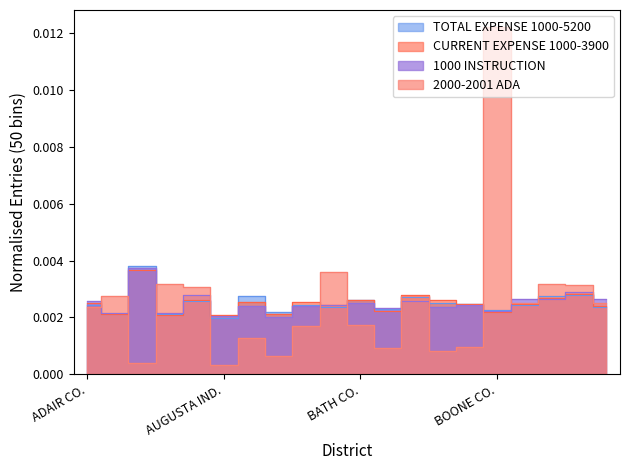

Reading left to right, extract all data points from this chart.

2000-2001 ADA: 0.0	0.0	0.0	0.0	0.0	0.0	0.0	0.0	0.0	0.0	0.0	0.0	0.0	0.0	0.0	0.0	0.0	0.0	0.0	0.0
1000 INSTRUCTION: 0.0	0.0	0.0	0.0	0.0	0.0	0.0	0.0	0.0	0.0	0.0	0.0	0.0	0.0	0.0	0.0	0.0	0.0	0.0	0.0
CURRENT EXPENSE 1000-3900: 0.0	0.0	0.0	0.0	0.0	0.0	0.0	0.0	0.0	0.0	0.0	0.0	0.0	0.0	0.0	0.0	0.0	0.0	0.0	0.0
TOTAL EXPENSE 1000-5200: 0.0	0.0	0.0	0.0	0.0	0.0	0.0	0.0	0.0	0.0	0.0	0.0	0.0	0.0	0.0	0.0	0.0	0.0	0.0	0.0